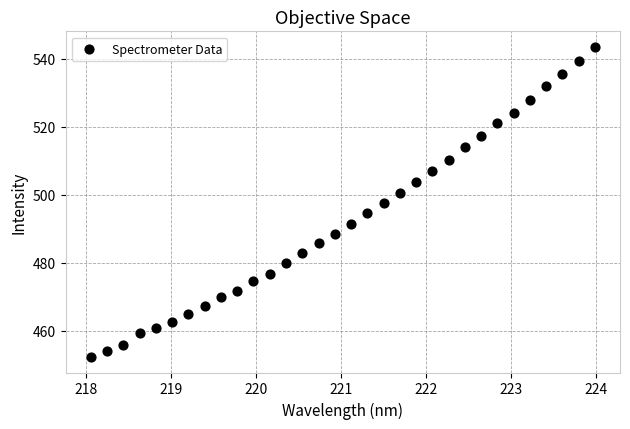

What is the range of Y values (max minus min)?

91.3